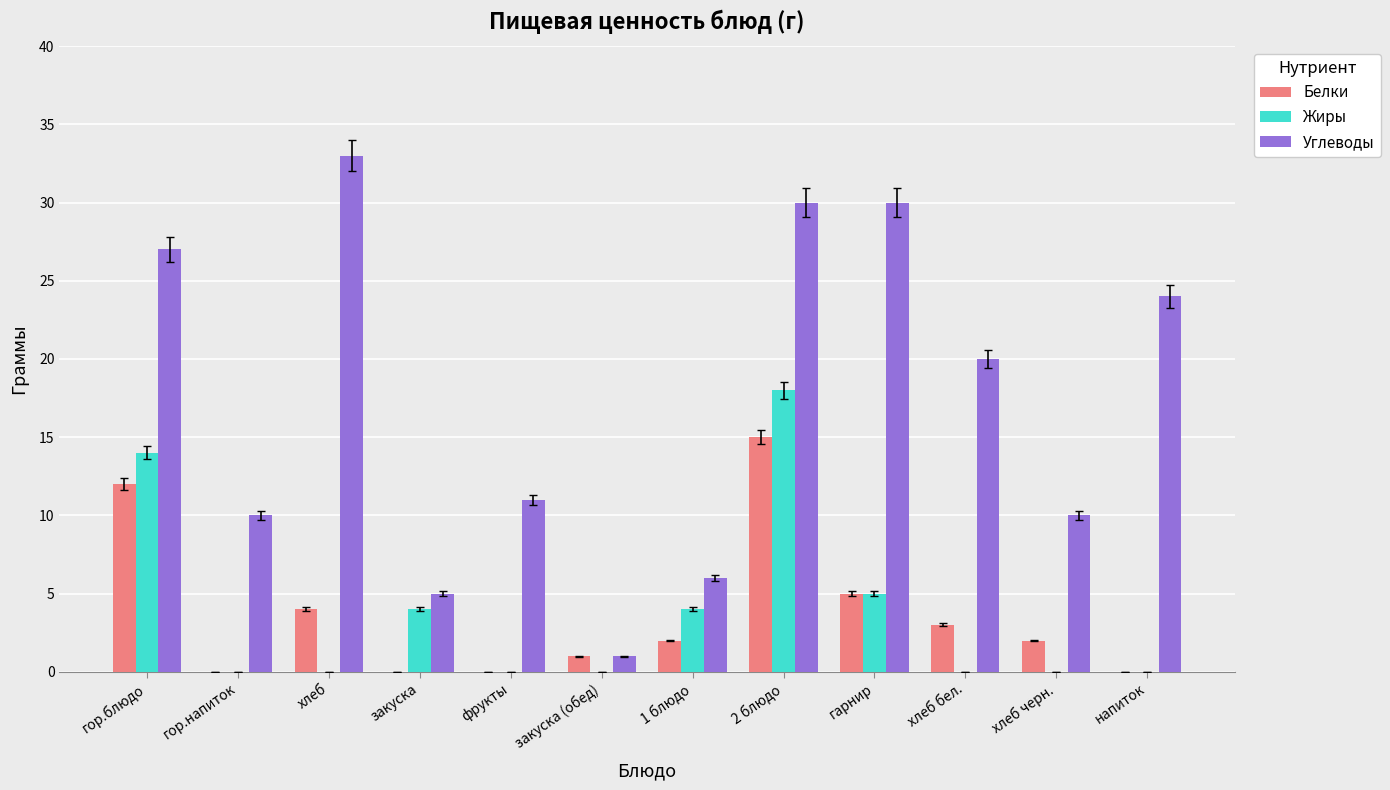

Reading left to right, list all the values displayed in this chart.

Белки: 12	0	4	0	0	1	2	15	5	3	2	0
Жиры: 14	0	0	4	0	0	4	18	5	0	0	0
Углеводы: 27	10	33	5	11	1	6	30	30	20	10	24